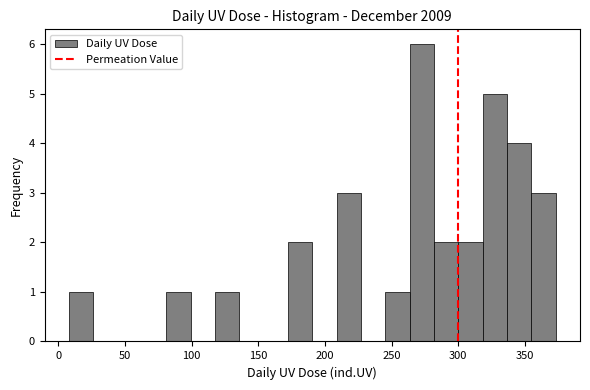

Around what value on the x-axis is the tallest bar? Give the approximate position of its centre, as read against the axis.

275